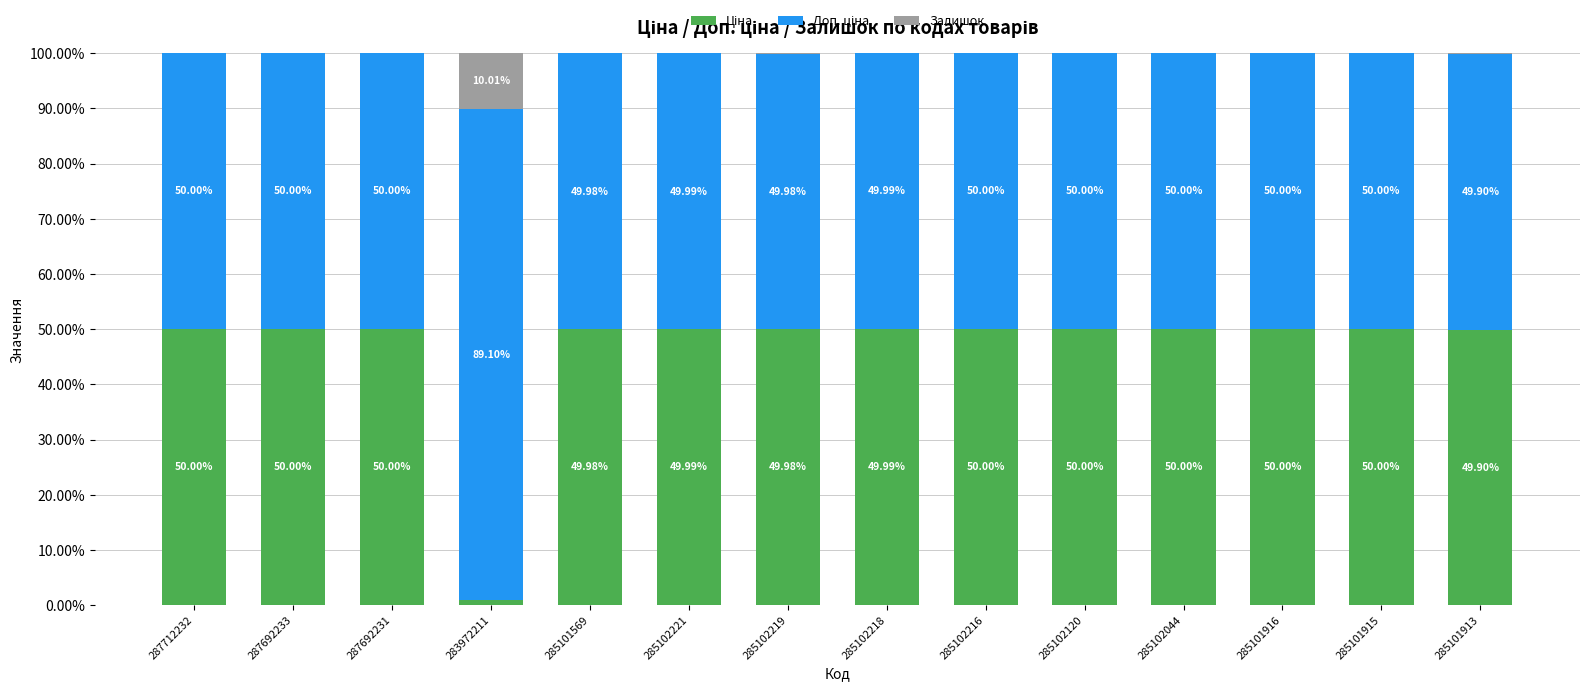

What is the total value across all series at 285102216?

100.0